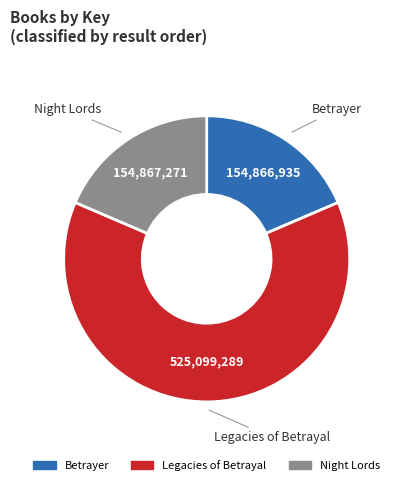

Does any single category account for the majority?

Yes